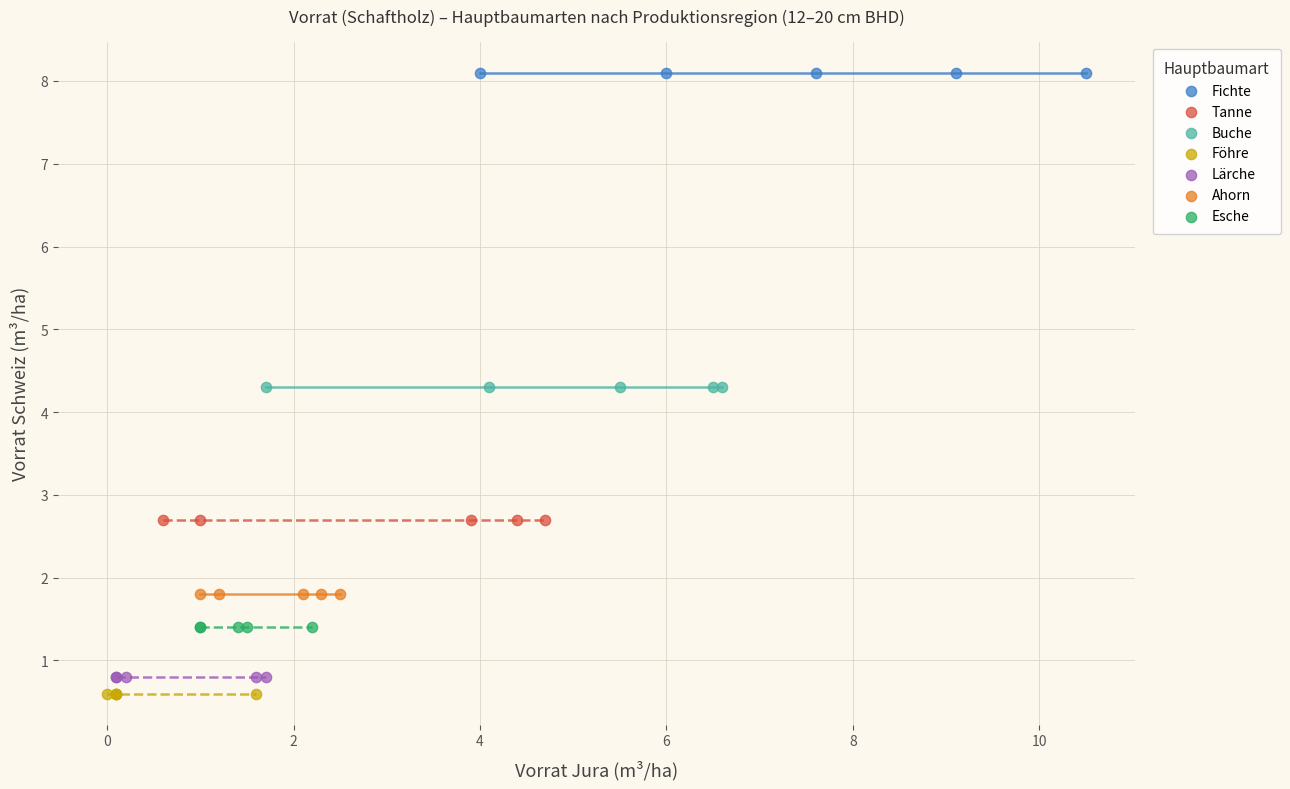

Which series reaches the maximum Y coordinate?

Fichte